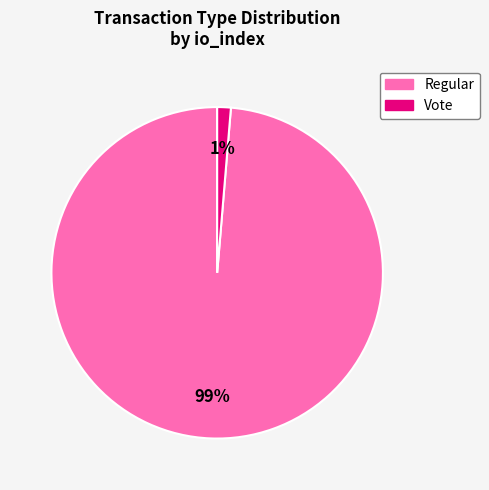

Which category accounts for the majority?

Regular